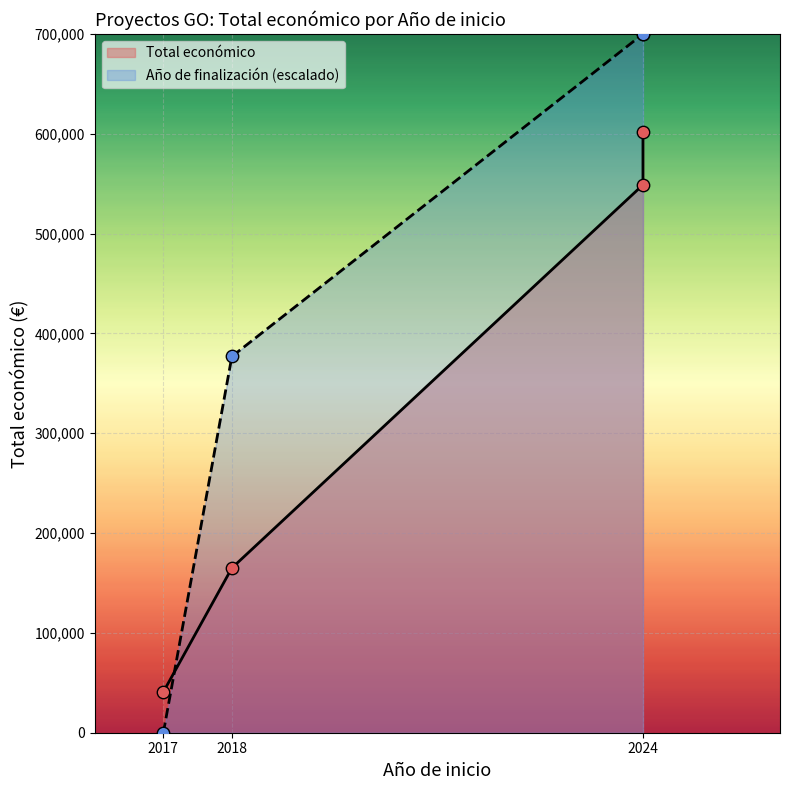

What is the total value across all series at 2024?

1248889.0